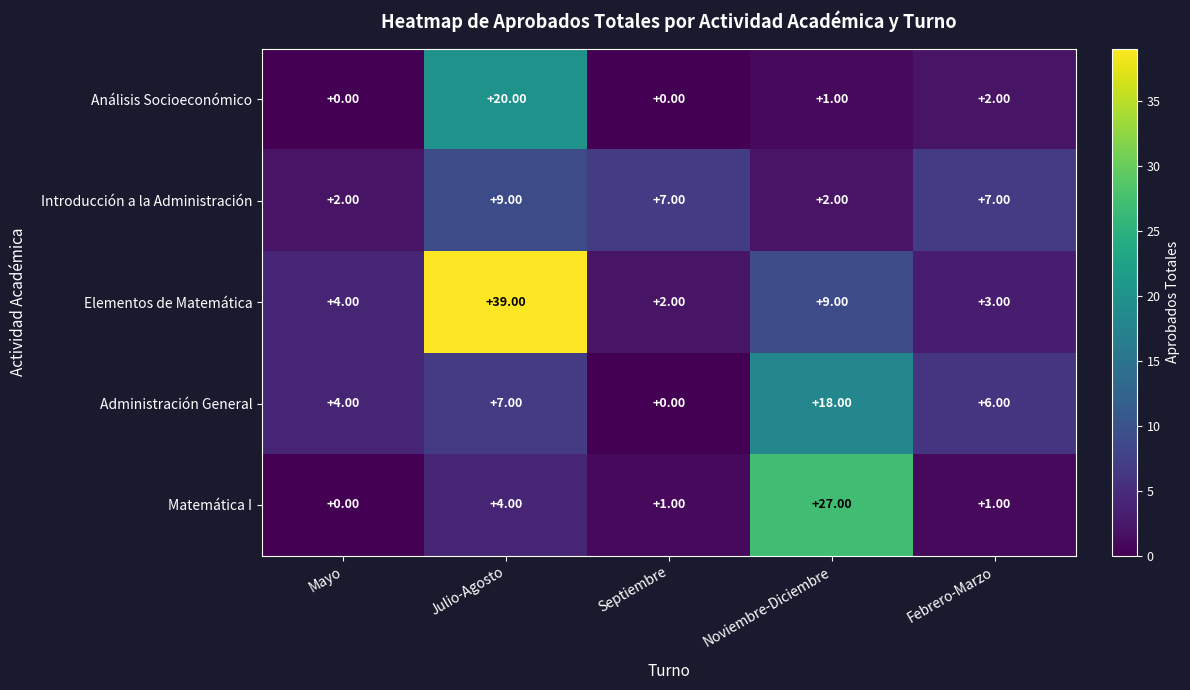

What is the total value across all series at Noviembre-Diciembre?

57